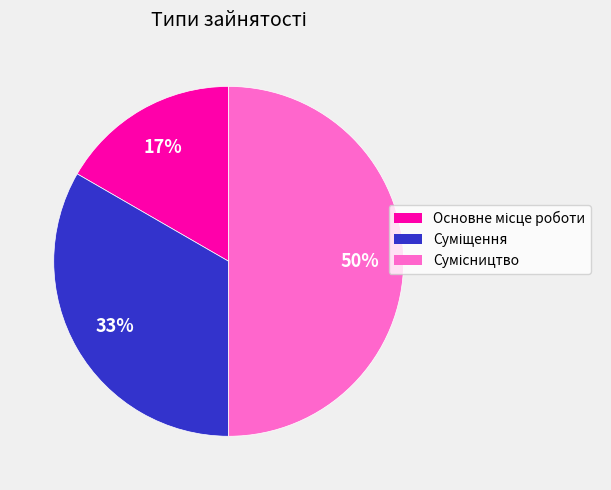

To the nearest percent, what is the difference between the largest and smallest slice percentages?

33%